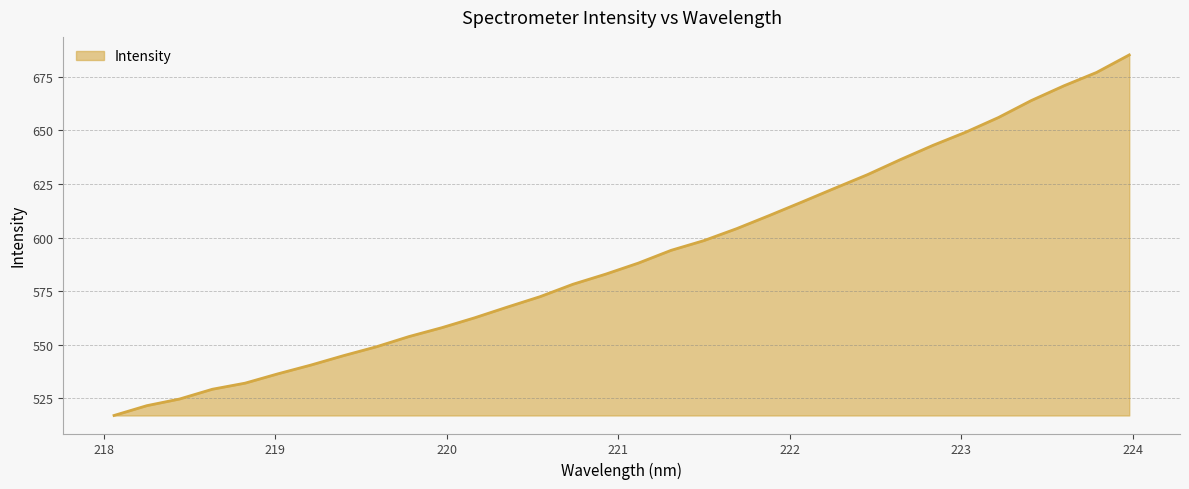

What is the greatest value displayed?

685.2